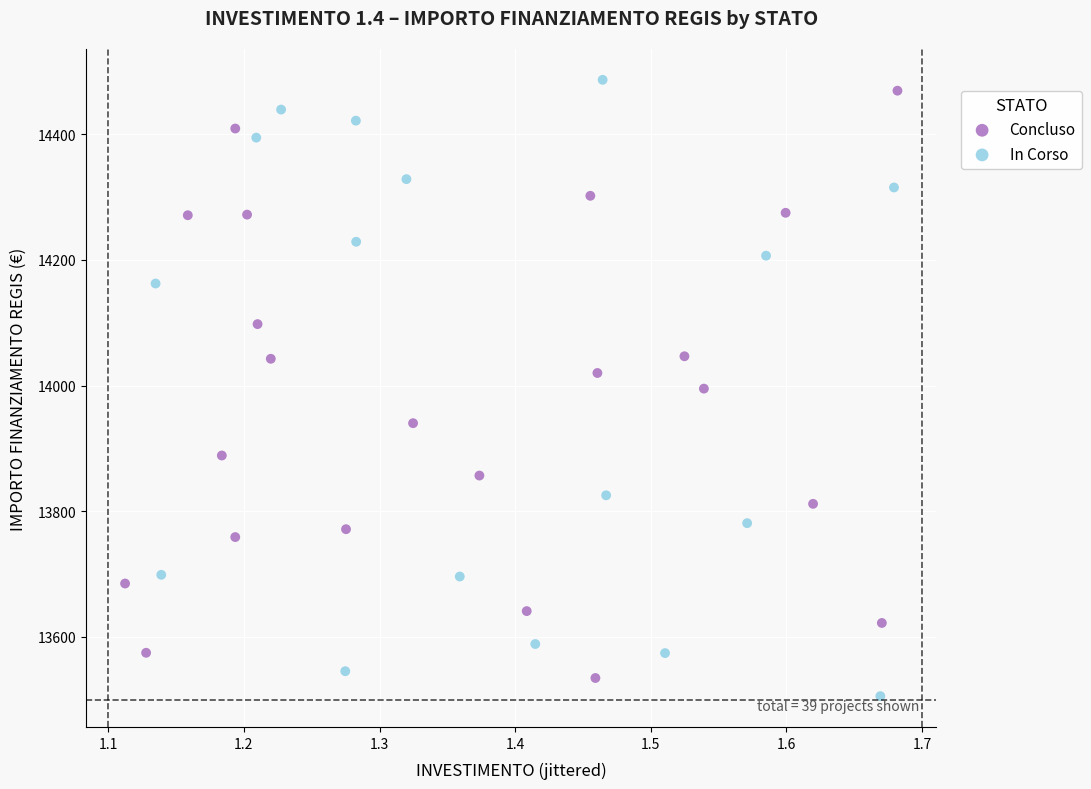

Which series reaches the maximum Y coordinate?

In Corso